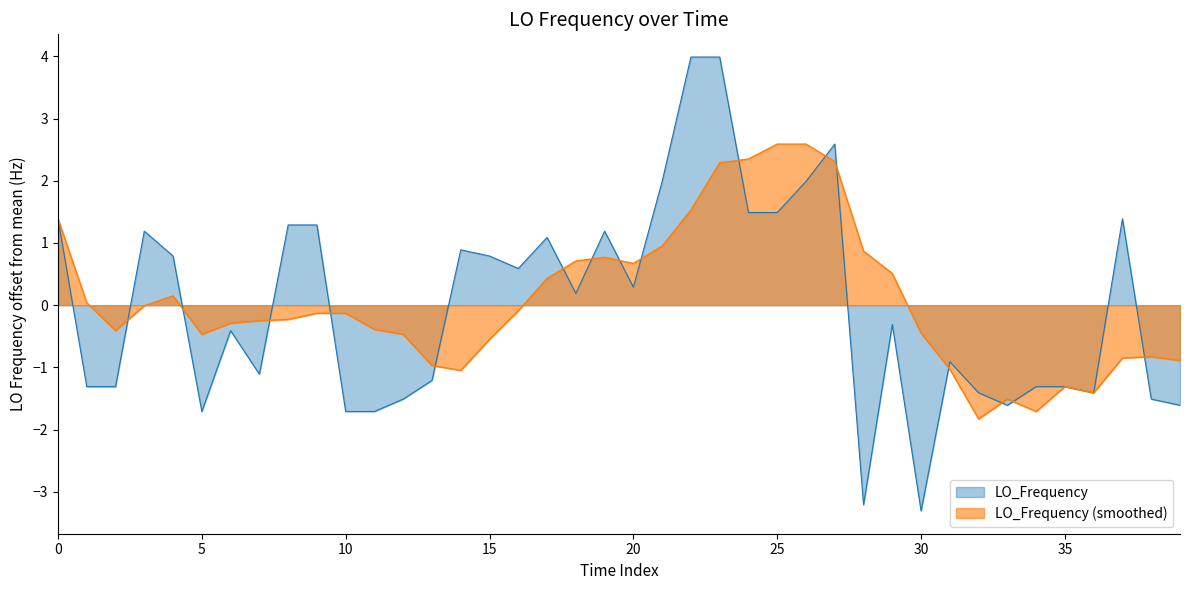

How many values in the LO_Frequency series exceed 0?

20